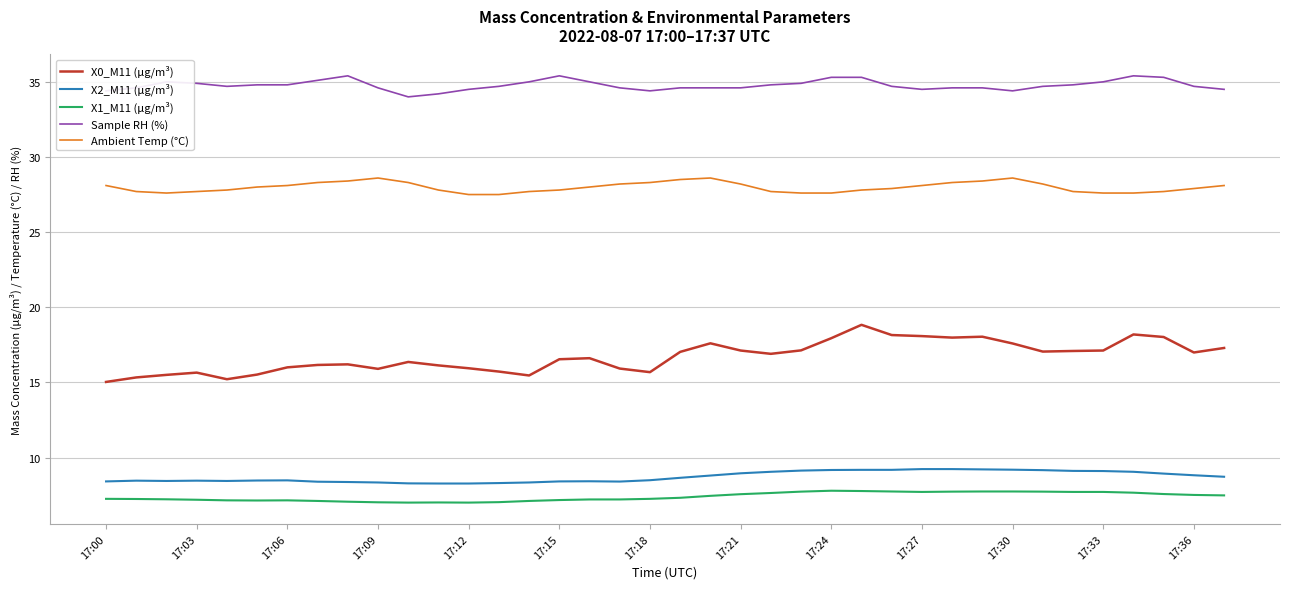

True or false: X2_M11 (μg/m³) and Sample RH (%) intersect in this chart.

False